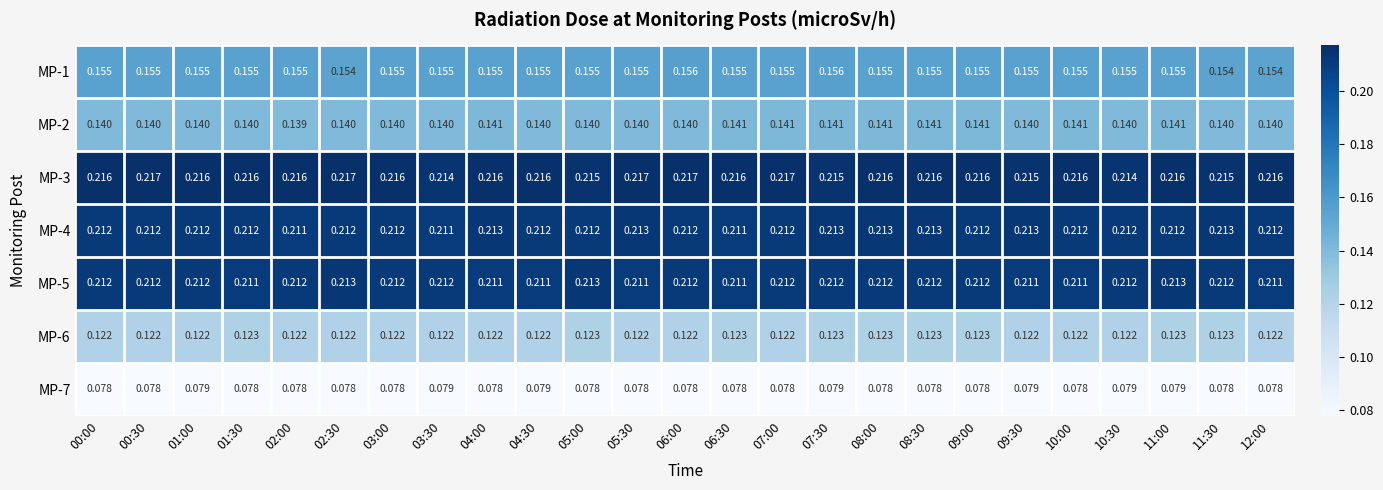

How many distinct data groups are displayed?

7